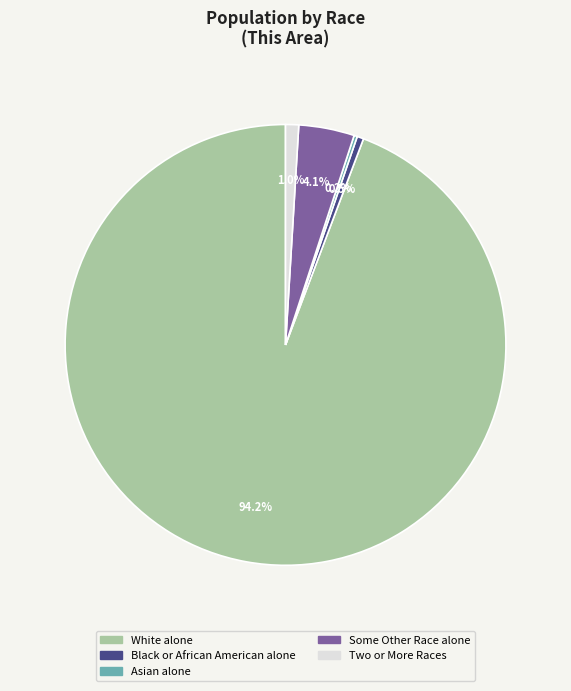

Is there any slice that represents more than half of the pie?

Yes